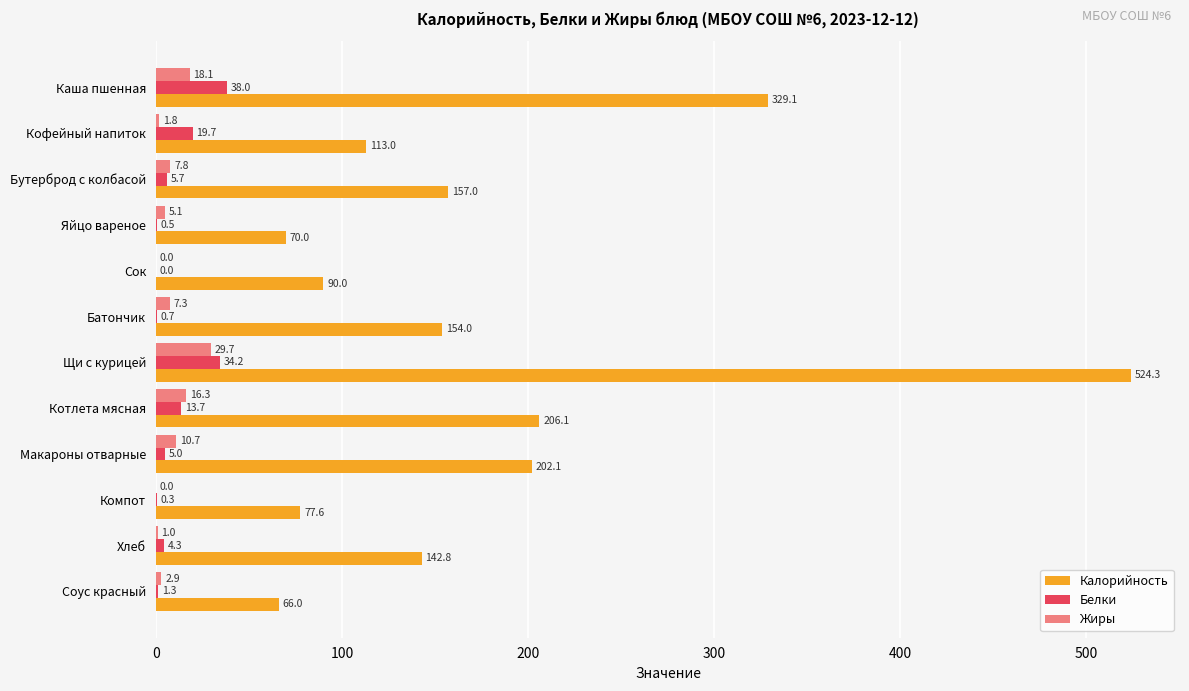

Which series has the widest spread of values?

Калорийность